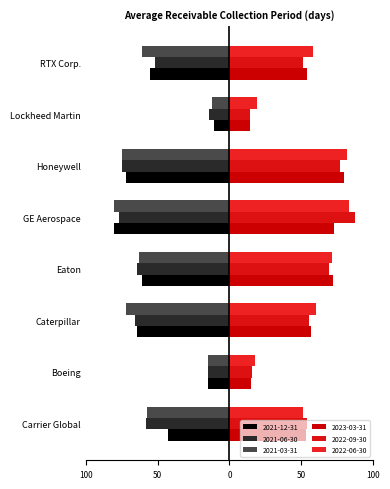

What is the difference between the highest and lowest values at Lockheed Martin?

33